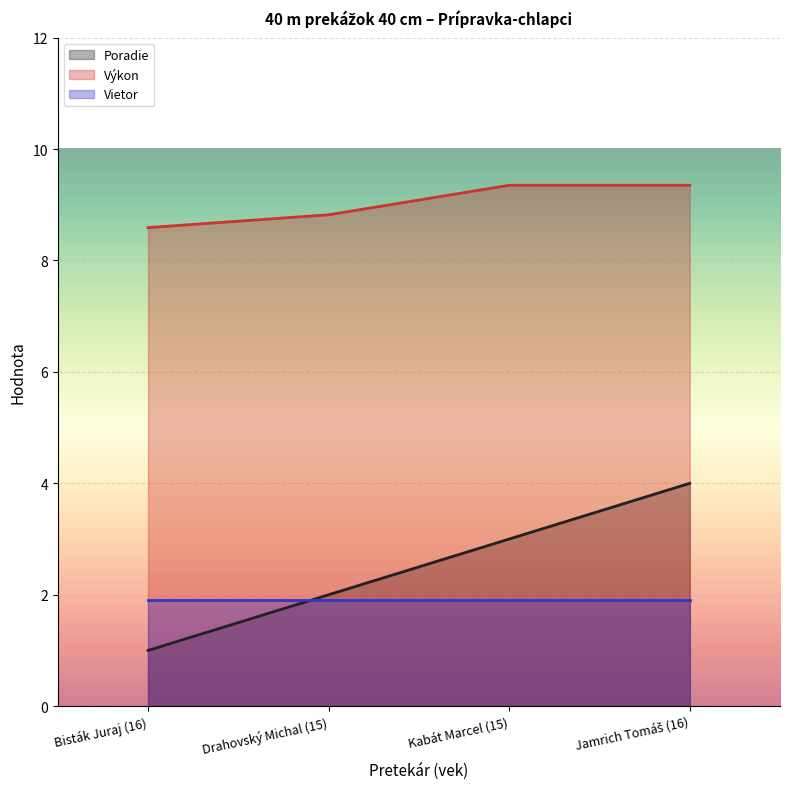

What are all the series names shown in the legend?

Poradie, Výkon, Vietor